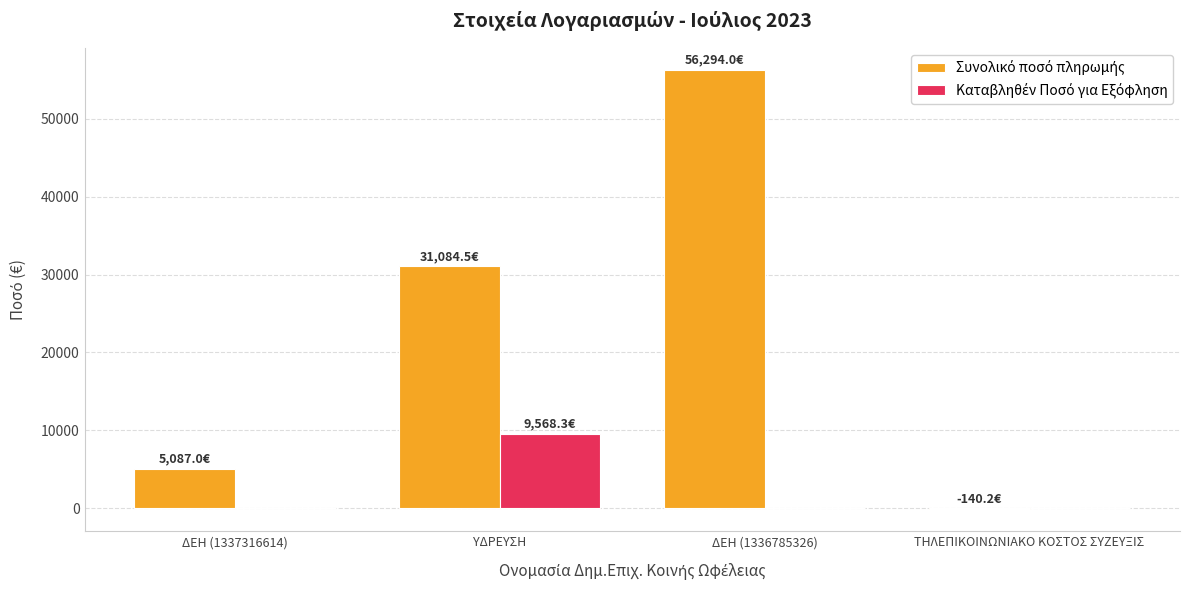

At which category does the chart reach its peak across all series?

ΔΕΗ (1336785326)